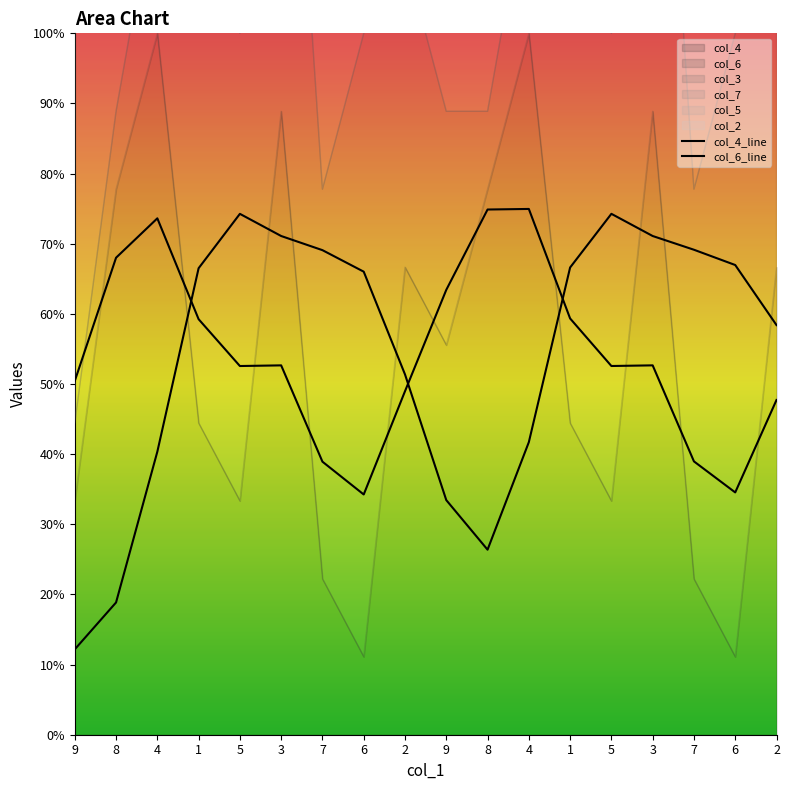

What is the average value of the col_4_line series?

5.4